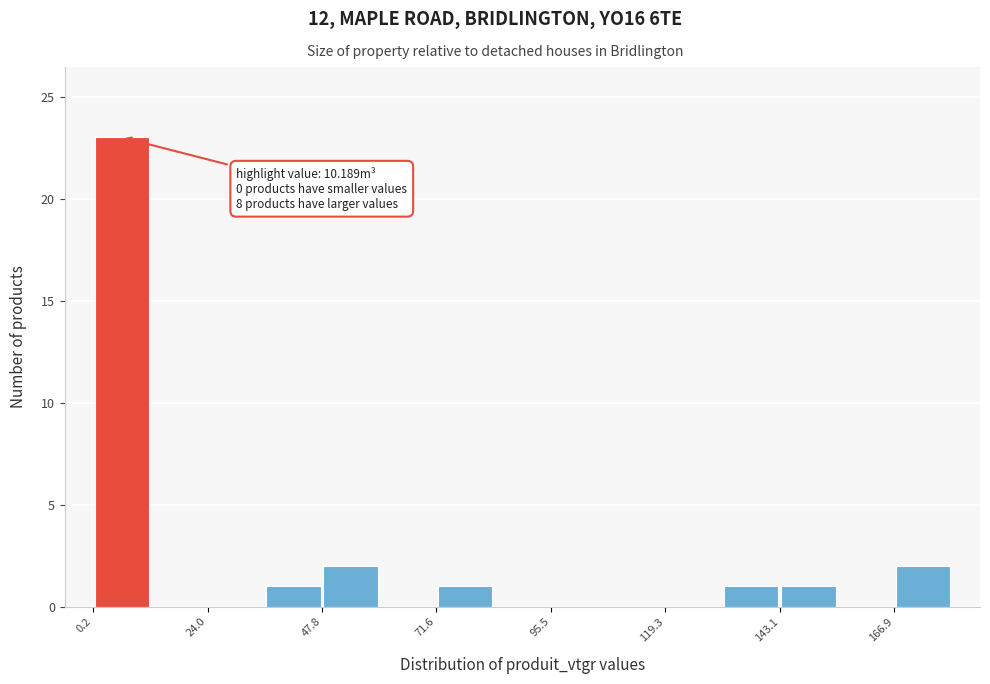

Around what value on the x-axis is the tallest bar? Give the approximate position of its centre, as read against the axis.

5